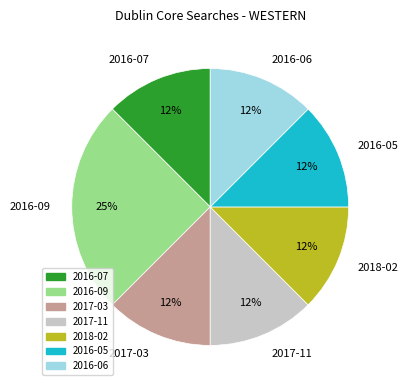

Is there any slice that represents more than half of the pie?

No